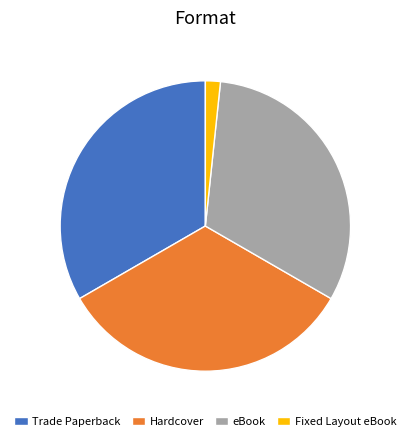

True or false: Trade Paperback accounts for 33% of the total.

True